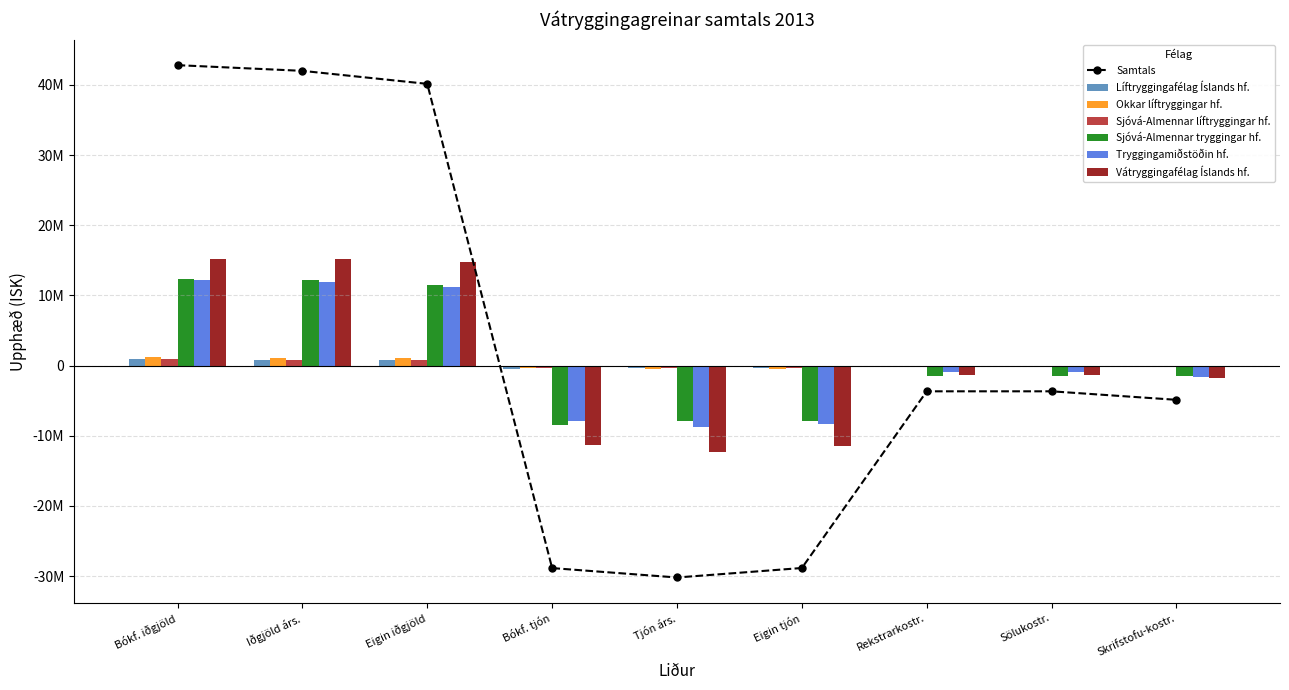

How many bars are there in each group?

6